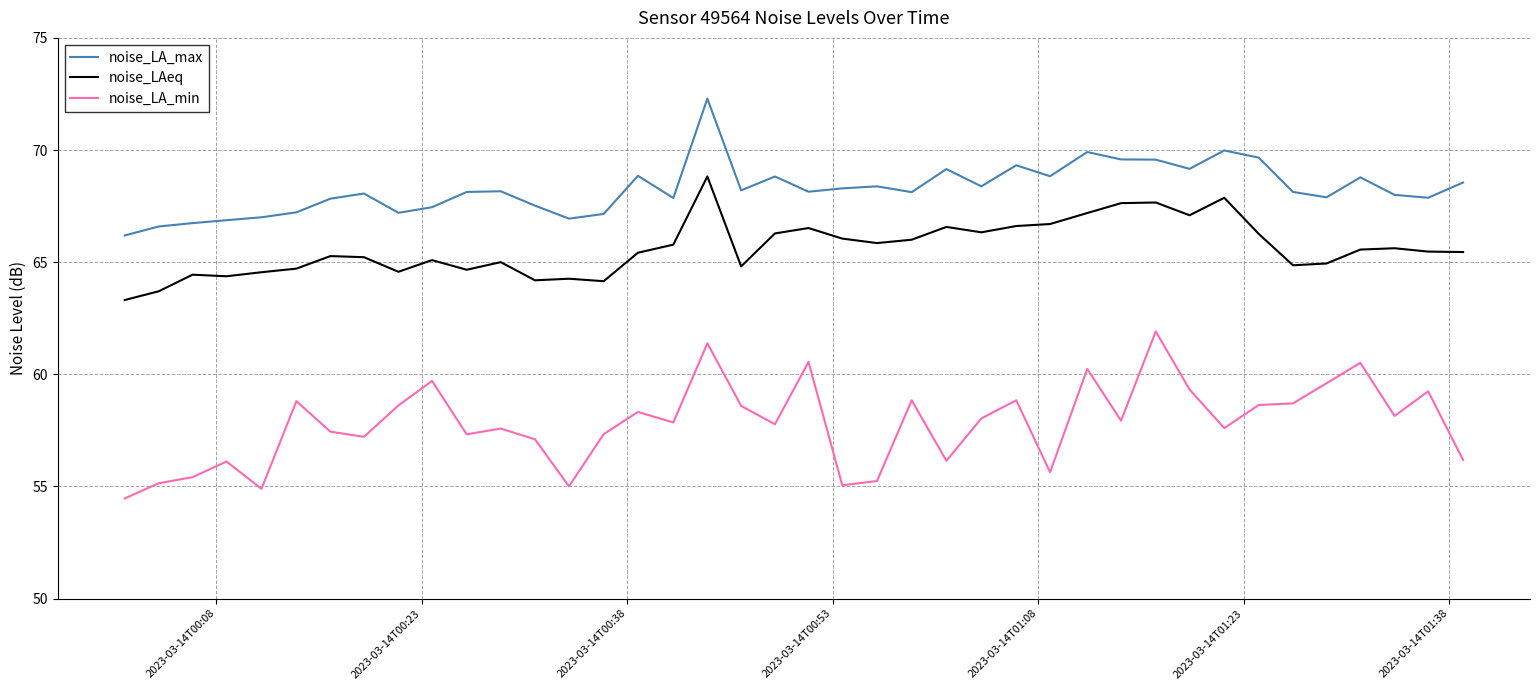

How many lines are shown in the chart?

3